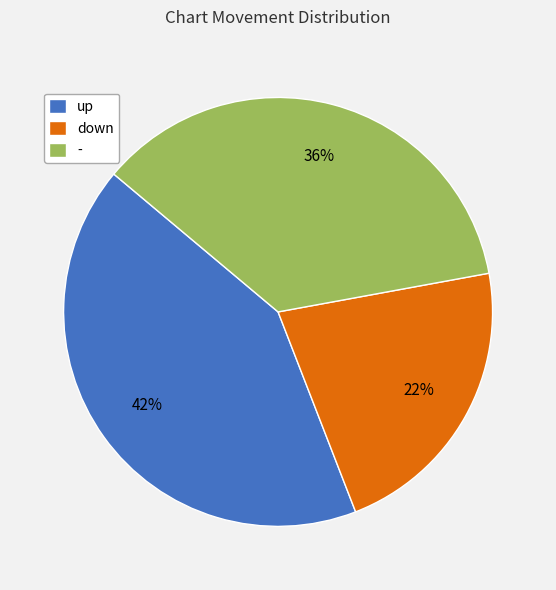

What is the smallest slice in the pie chart?

down